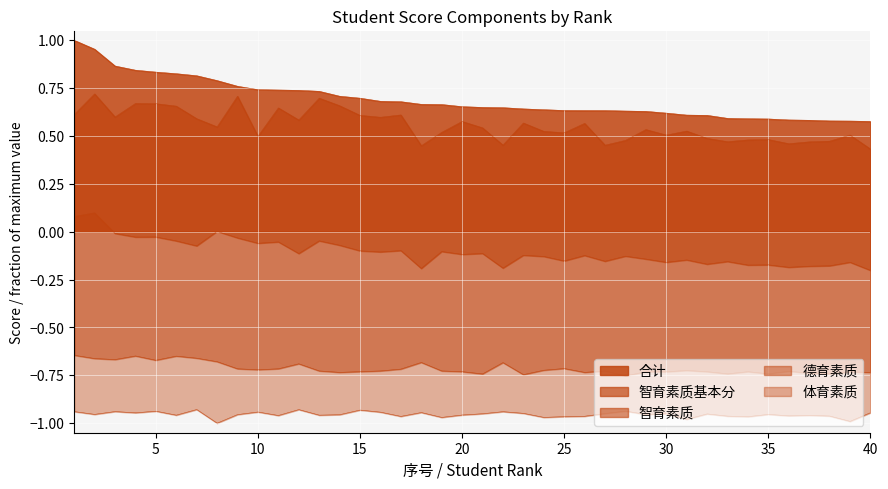

Reading right to left, transcribe all the data shown in this chart.

合计: 0.6	0.6	0.6	0.6	0.6	0.6	0.6	0.6	0.6	0.6	0.6	0.6	0.6	0.6	0.6	0.6	0.6	0.6	0.6	0.6	0.7	0.7	0.7	0.7	0.7	0.7	0.7	0.7	0.7	0.7	0.7	0.8	0.8	0.8	0.8	0.8	0.8	0.9	1.0	1.0
智育素质基本分: 0.4	0.5	0.5	0.5	0.5	0.5	0.5	0.5	0.5	0.5	0.5	0.5	0.5	0.5	0.6	0.5	0.5	0.6	0.5	0.5	0.6	0.5	0.4	0.6	0.6	0.6	0.7	0.7	0.6	0.6	0.5	0.7	0.5	0.6	0.7	0.7	0.7	0.6	0.7	0.6
智育素质: -0.2	-0.2	-0.2	-0.2	-0.2	-0.2	-0.2	-0.2	-0.2	-0.1	-0.2	-0.1	-0.1	-0.2	-0.1	-0.2	-0.1	-0.1	-0.2	-0.1	-0.1	-0.1	-0.2	-0.1	-0.1	-0.1	-0.1	-0.0	-0.1	-0.1	-0.1	-0.0	0.0	-0.1	-0.0	-0.0	-0.0	-0.0	0.1	0.1
德育素质: -0.7	-0.7	-0.7	-0.7	-0.7	-0.7	-0.7	-0.7	-0.7	-0.7	-0.7	-0.7	-0.8	-0.7	-0.7	-0.7	-0.7	-0.7	-0.7	-0.7	-0.7	-0.7	-0.7	-0.7	-0.7	-0.7	-0.7	-0.7	-0.7	-0.7	-0.7	-0.7	-0.7	-0.7	-0.6	-0.7	-0.6	-0.7	-0.7	-0.6
体育素质: -0.9	-1.0	-1.0	-1.0	-1.0	-1.0	-1.0	-1.0	-1.0	-1.0	-1.0	-1.0	-0.9	-0.9	-1.0	-1.0	-1.0	-0.9	-0.9	-1.0	-1.0	-1.0	-0.9	-1.0	-0.9	-0.9	-1.0	-1.0	-0.9	-1.0	-0.9	-1.0	-1.0	-0.9	-1.0	-0.9	-0.9	-0.9	-1.0	-0.9